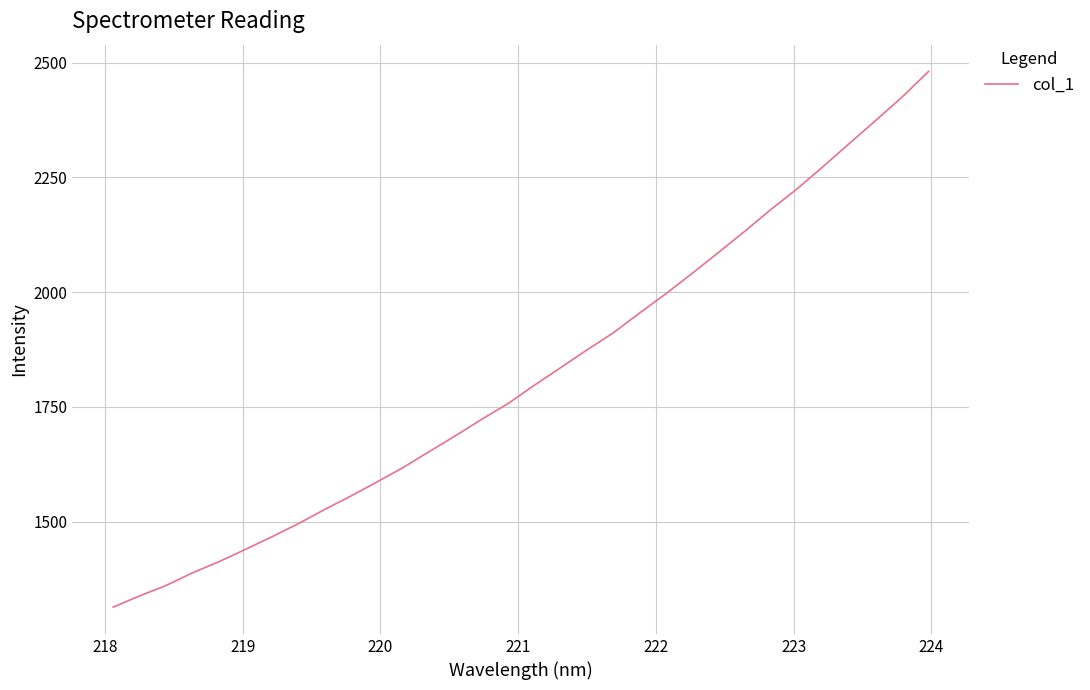

What is the smallest value displayed?

1314.2